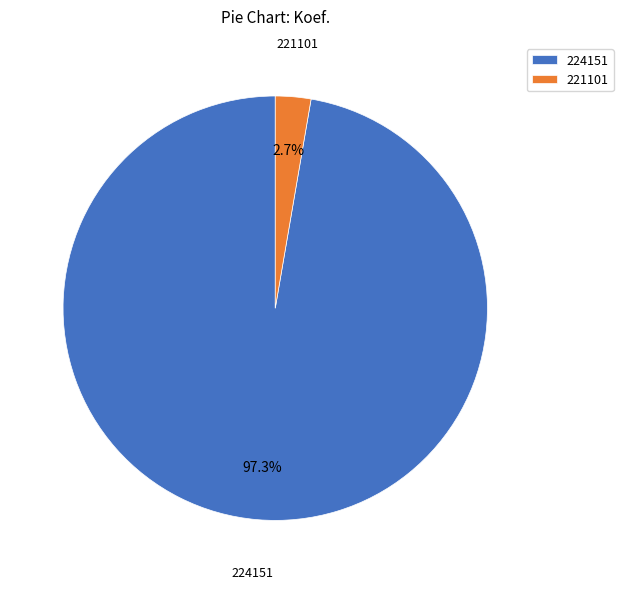

To the nearest percent, what portion does 224151 represent?

97%